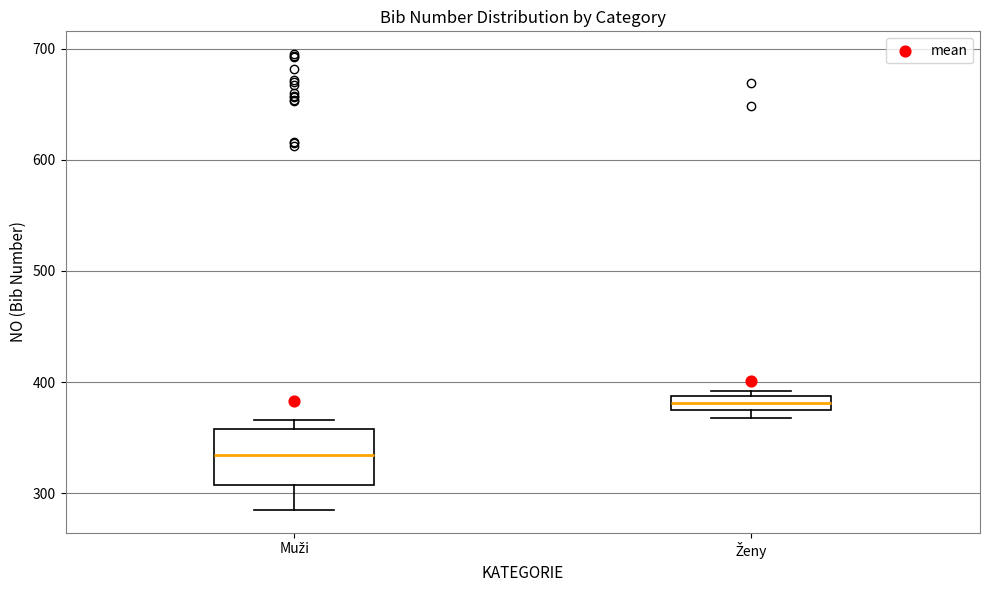

Which box is the tallest, from its lower edge to its upper edge?

Muži